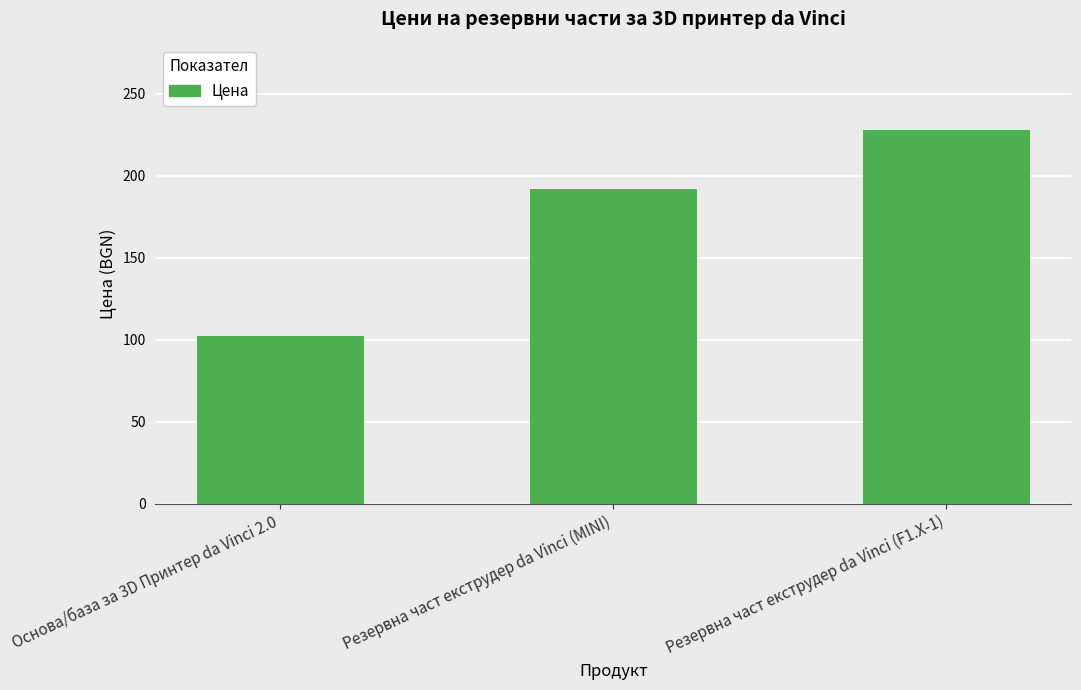

At which category does the chart reach its minimum across all series?

Основа/база за 3D Принтер da Vinci 2.0